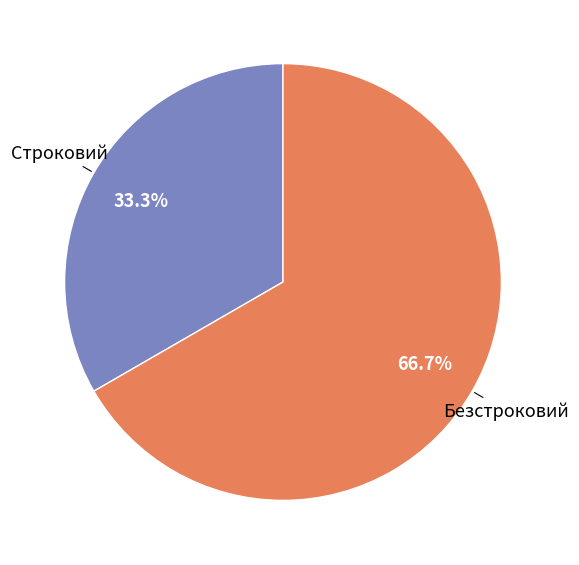

How many slices are in this pie chart?

2